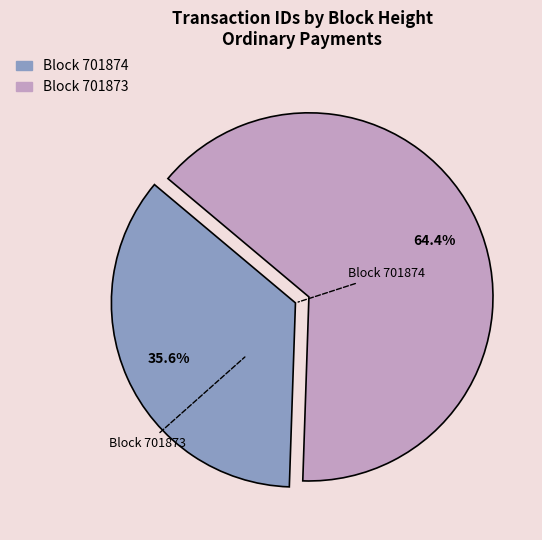

Rank the categories by value from lowest to highest.

701874, 701873